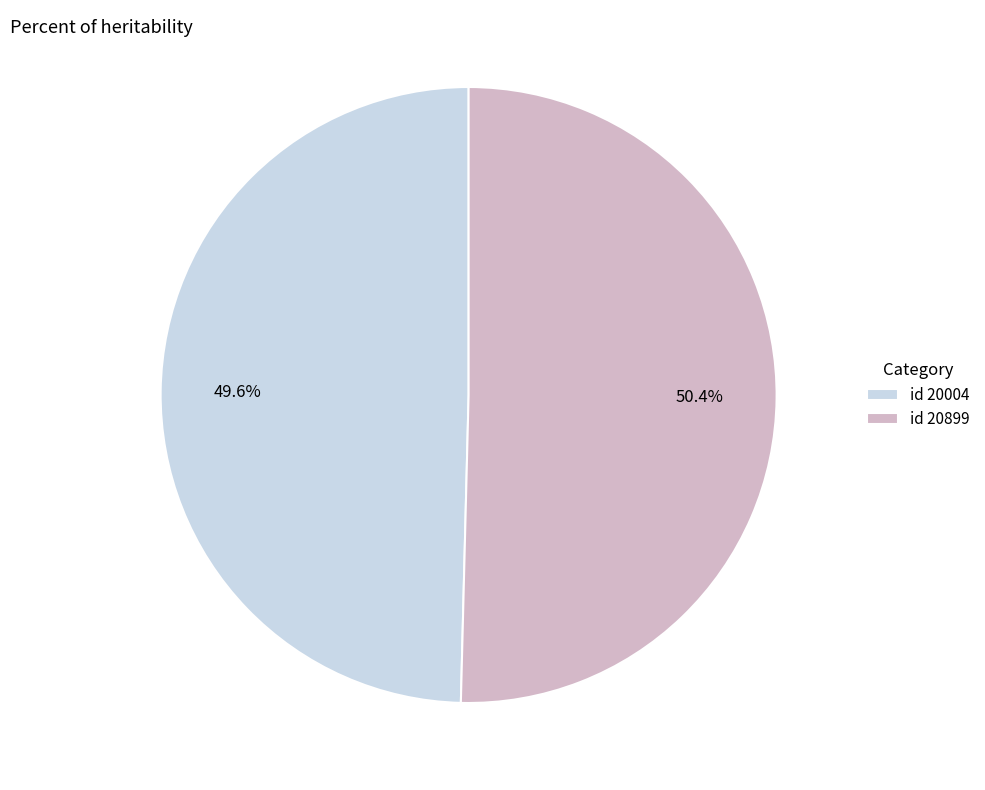

How many segments does this pie chart have?

2